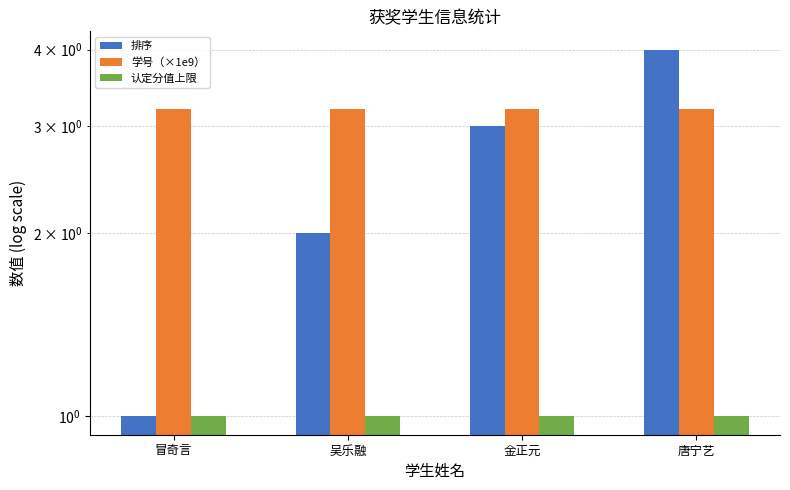

What is the label of the 1st bar from the right?

唐宁艺